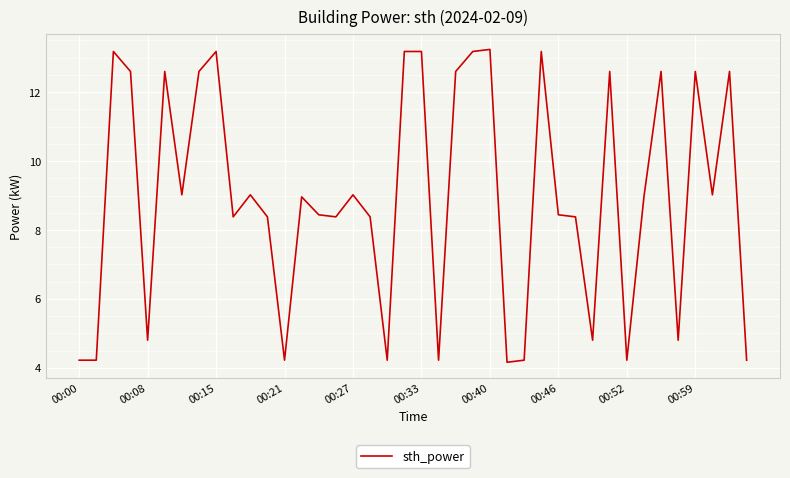

Does the chart display data point markers on the line(s)?

No